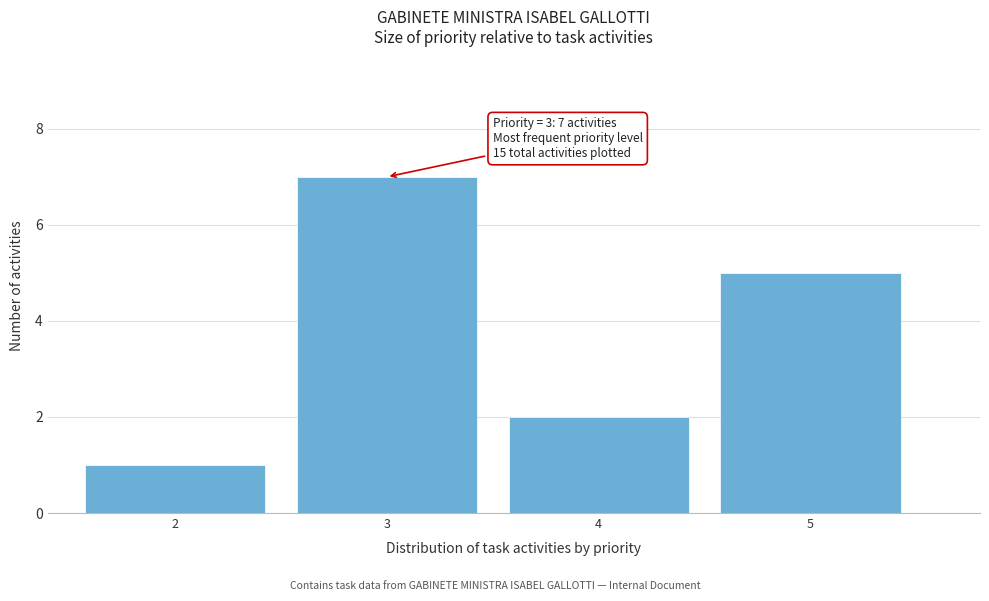

Which range on the x-axis has the tallest bar?

2.5 to 3.5